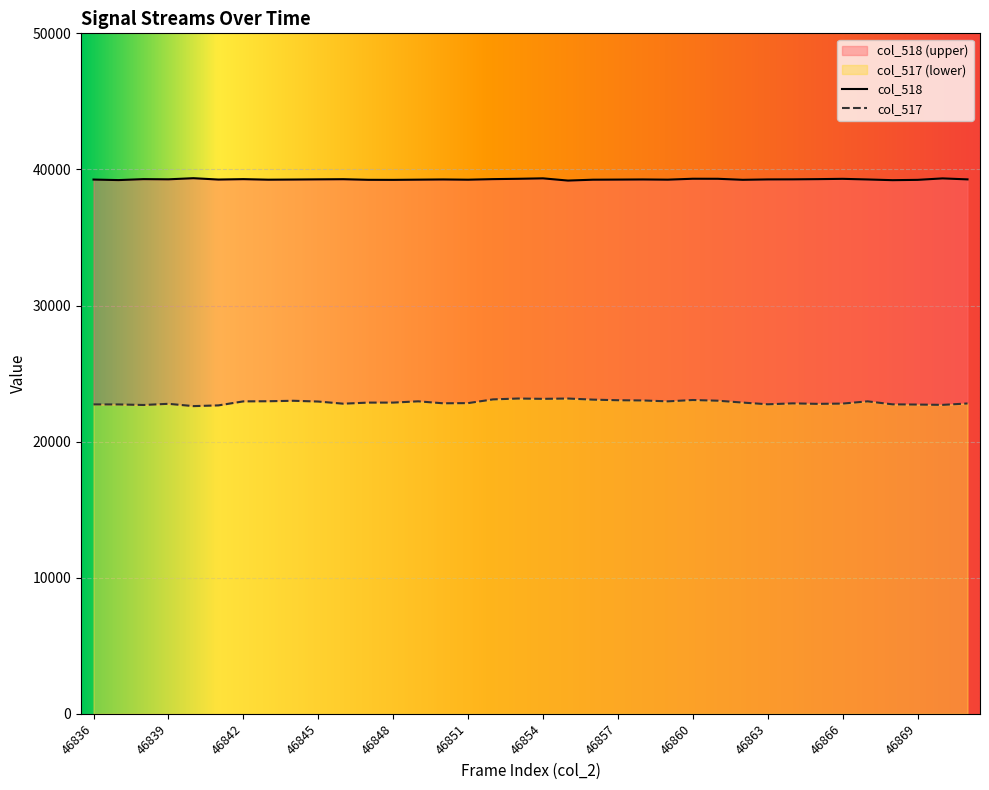

List the series in order of their overall mean, highest first.

col_518, col_517